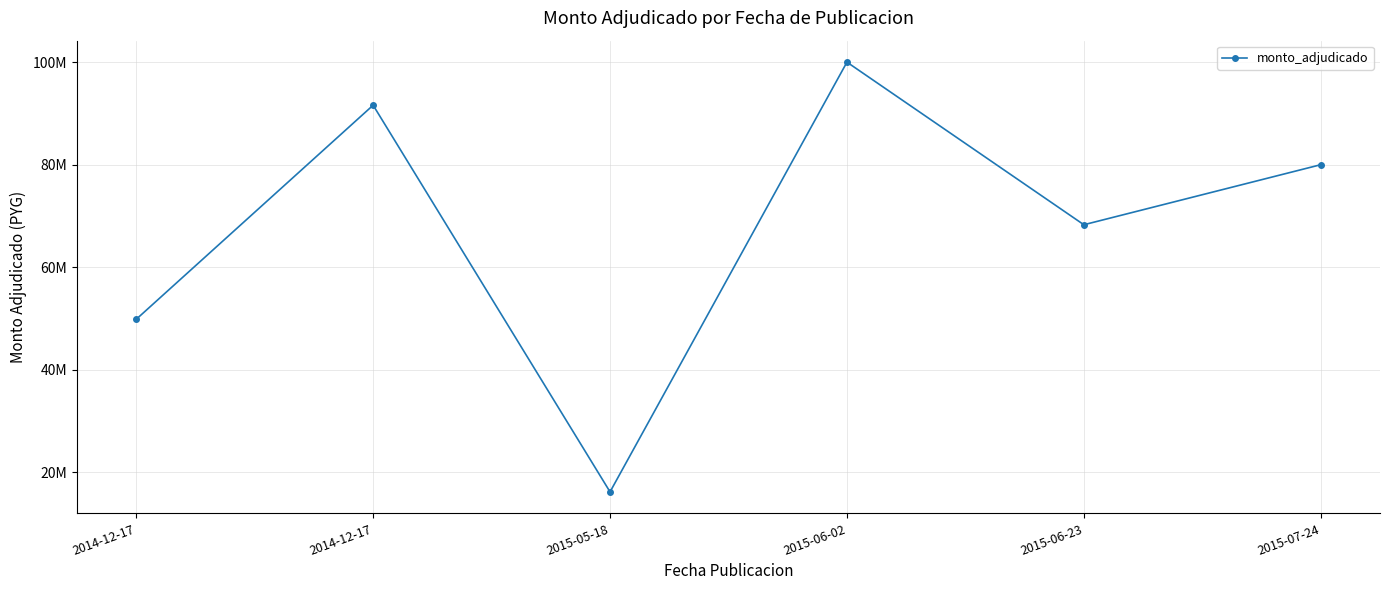

True or false: there are more than 1 points higher than both neighbors.

True